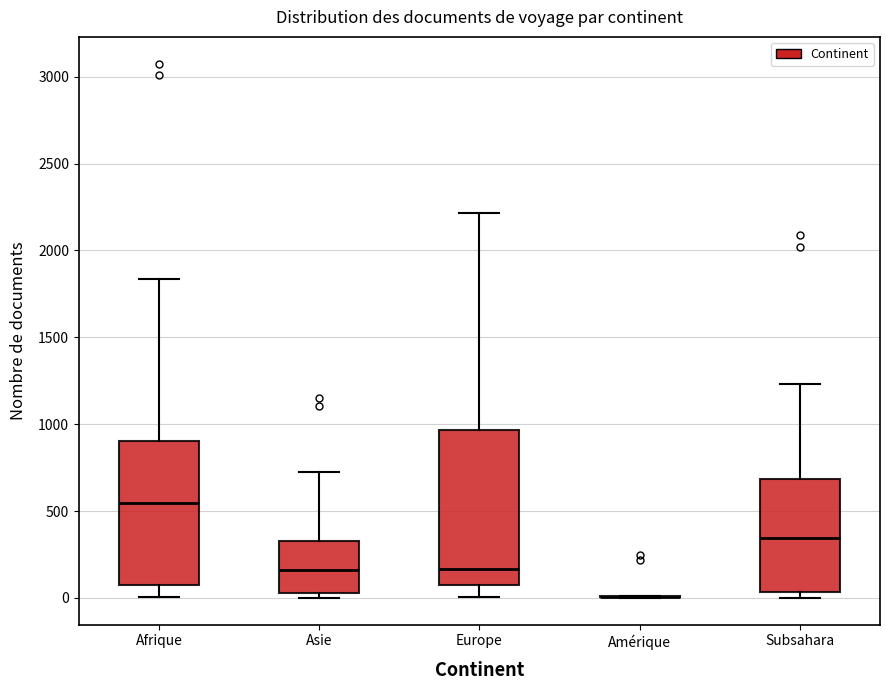

Reading left to right, read every box against the y-axis: the position of its median line, the range the box covers, and the ends of its whiskers. The values are not printed on the chart, so give them approximately, as read against the axis.

Afrique: median 550, box 50 to 900, whiskers 0 to 1850
Asie: median 150, box 50 to 350, whiskers 0 to 750
Europe: median 150, box 50 to 950, whiskers 0 to 2200
Amérique: box collapsed to a line at 0, whiskers 0 to 0
Subsahara: median 350, box 50 to 700, whiskers 0 to 1250